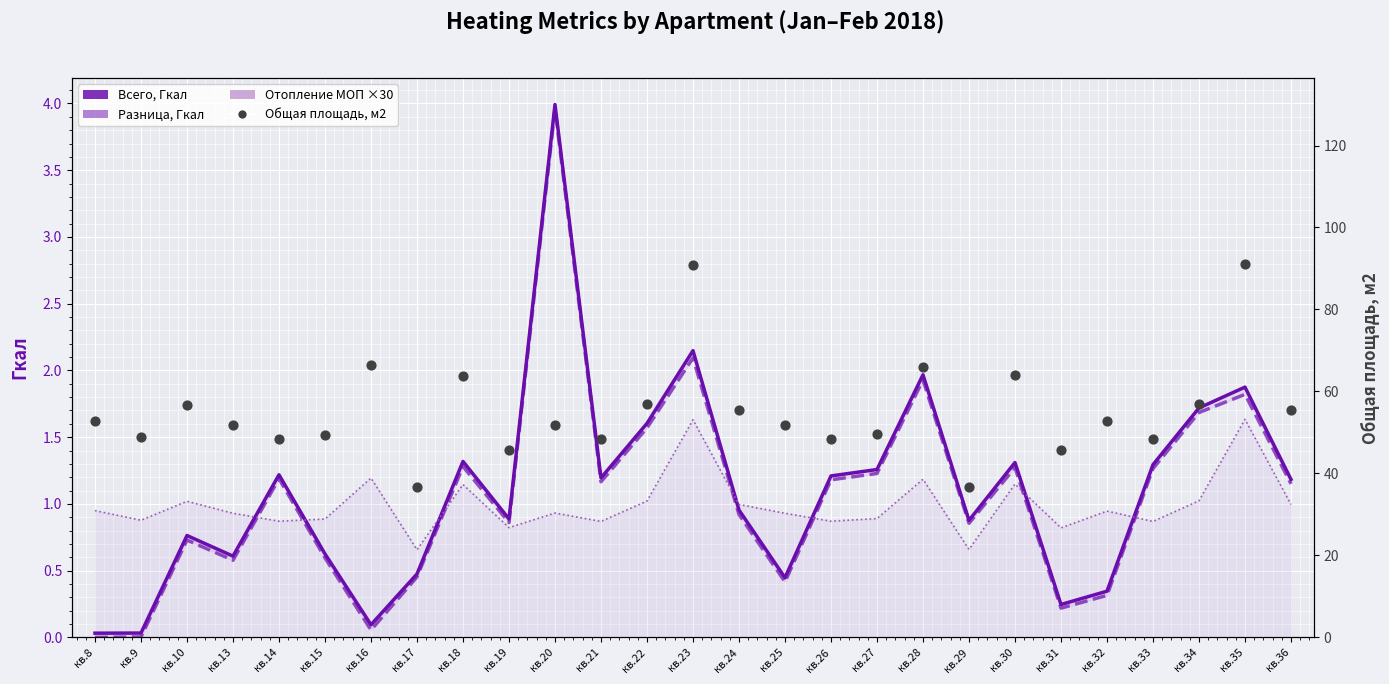

Which series has the widest spread of Y values?

Общая площадь, м2